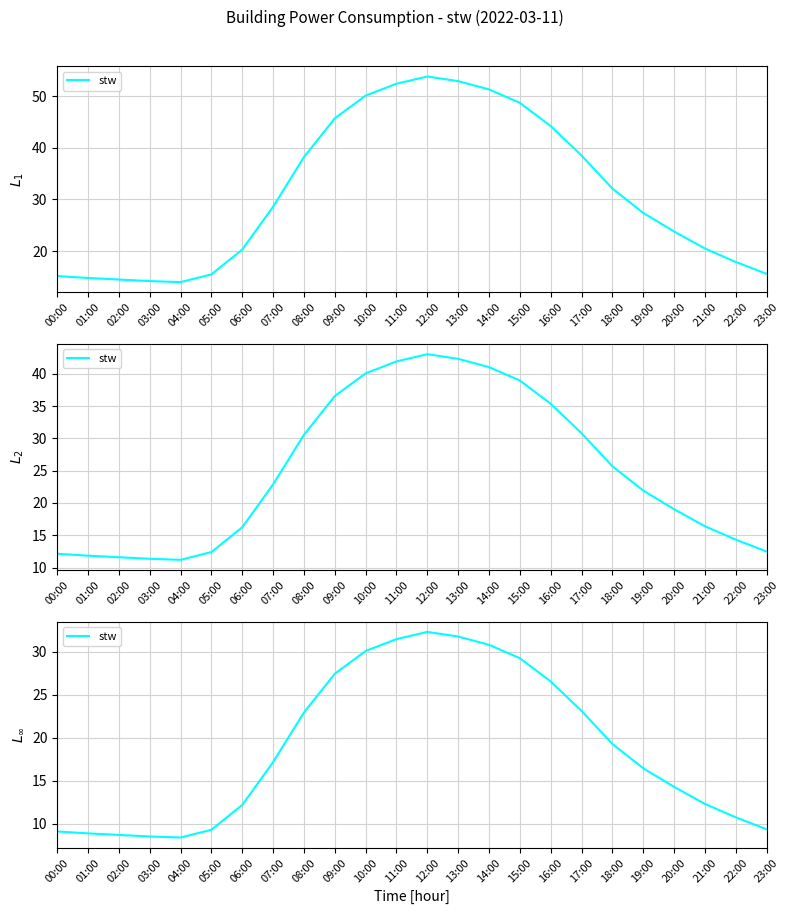

The chart shows a value of 28.9 at 19:00. True or false?

False